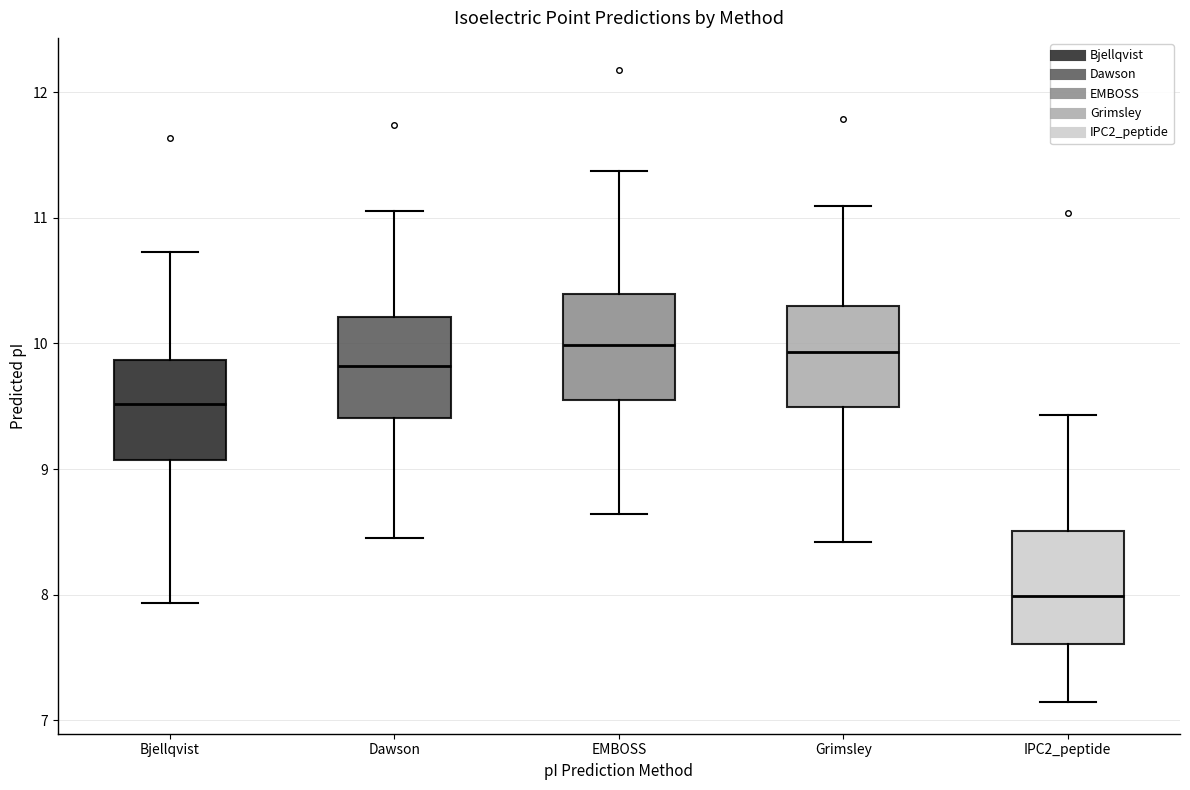

Which box's median line is the lowest?

IPC2_peptide